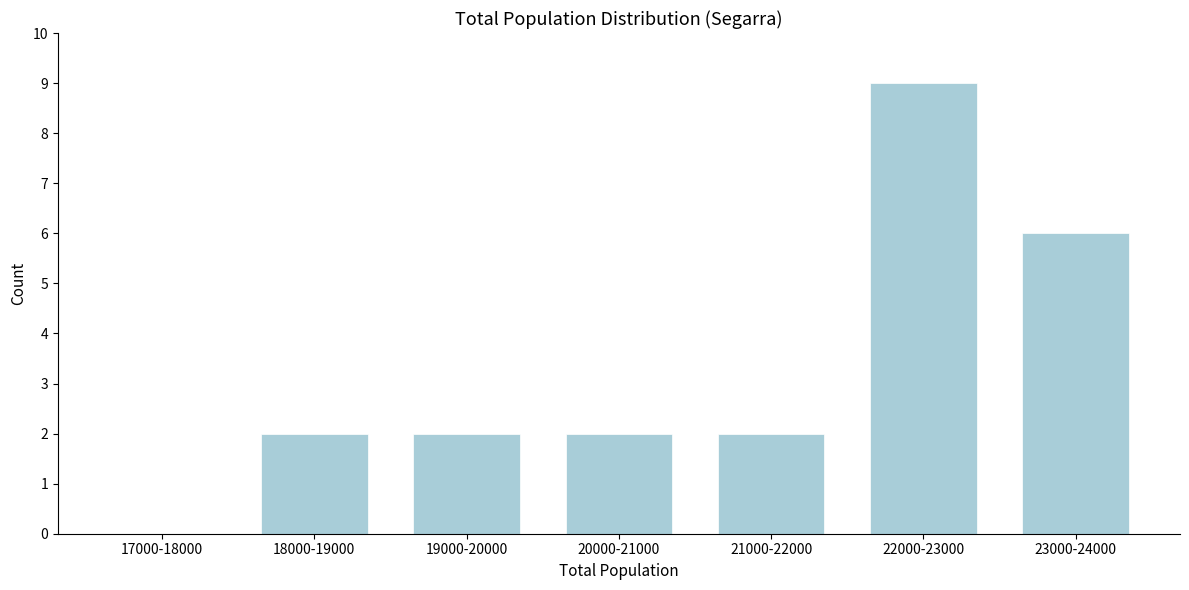

Reading left to right, extract all data points from this chart.

17000-18000=0	18000-19000=2	19000-20000=2	20000-21000=2	21000-22000=2	22000-23000=9	23000-24000=6